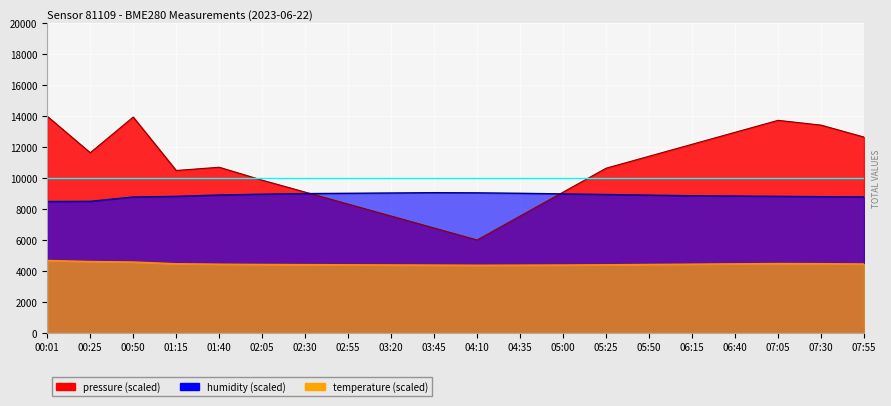

Reading left to right, extract all data points from this chart.

pressure: 00:01=14000.0	00:25=11641.8	00:50=13948.9	01:15=10495.2	01:40=10704.1	02:05=9868.5	02:30=9094.8	02:55=8321.1	03:20=7547.4	03:45=6773.7	04:10=6000.0	04:35=7547.4	05:00=9094.8	05:25=10642.2	05:50=11415.9	06:15=12189.6	06:40=12963.2	07:05=13736.9	07:30=13427.5	07:55=12653.8
temperature: 00:01=4678.0	00:25=4610.0	00:50=4578.0	01:15=4466.0	01:40=4438.0	02:05=4420.0	02:30=4410.0	02:55=4400.0	03:20=4390.0	03:45=4380.0	04:10=4370.0	04:35=4376.0	05:00=4384.0	05:25=4400.0	05:50=4420.0	06:15=4440.0	06:40=4460.0	07:05=4480.0	07:30=4470.0	07:55=4450.0
humidity: 00:01=8488.0	00:25=8498.0	00:50=8778.0	01:15=8820.0	01:40=8908.0	02:05=8960.0	02:30=9000.0	02:55=9020.0	03:20=9040.0	03:45=9060.0	04:10=9050.0	04:35=9020.0	05:00=8980.0	05:25=8940.0	05:50=8900.0	06:15=8860.0	06:40=8840.0	07:05=8820.0	07:30=8800.0	07:55=8780.0